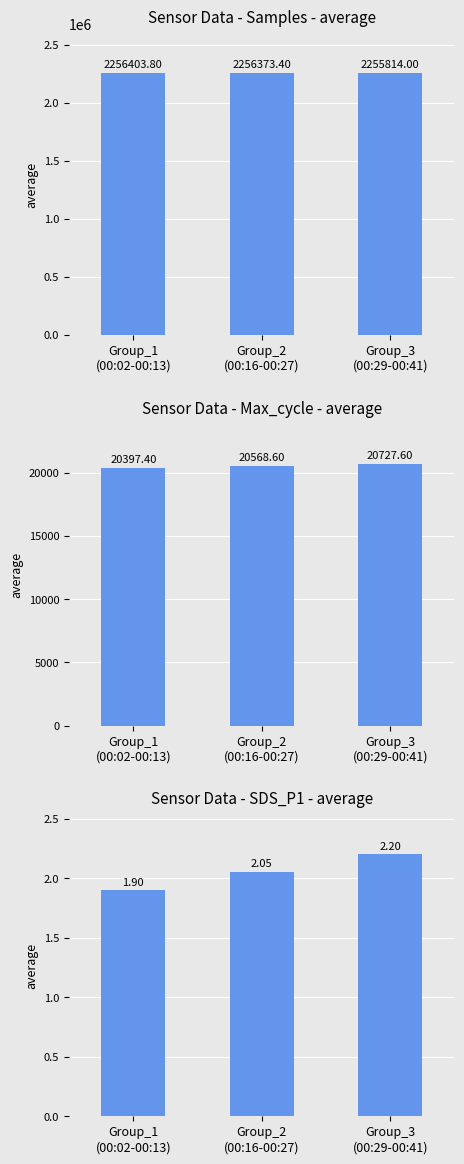

Reading left to right, extract all data points from this chart.

Group_1
(00:02-00:13)=1.9	Group_2
(00:16-00:27)=2.1	Group_3
(00:29-00:41)=2.2